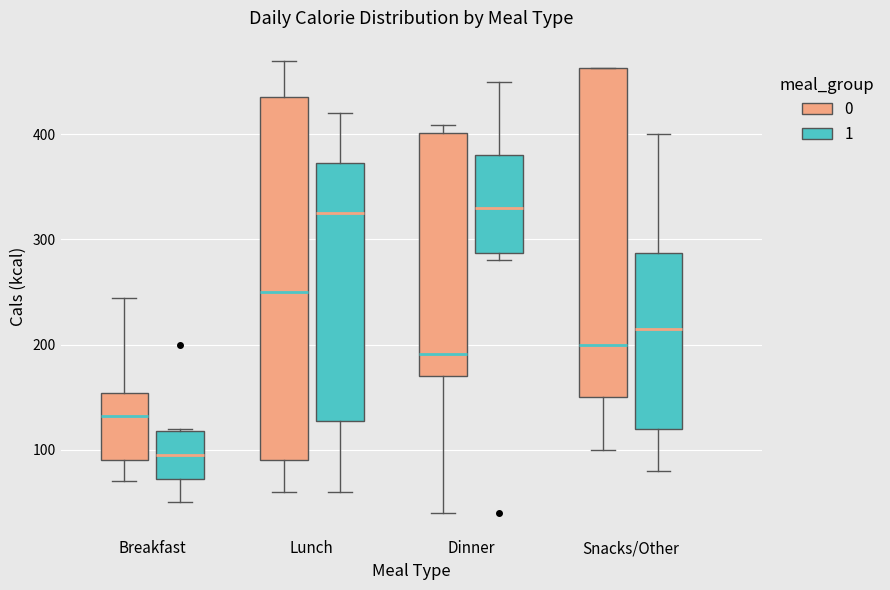

Reading left to right, transcribe this box plot: for each box, give where its median line is, the range the box spans, and where its two whiskers end, as read against the y-axis. The values are not printed on the chart, so give them approximately, as read against the axis.

Breakfast (0): median 130, box 90 to 150, whiskers 70 to 240
Breakfast (1): median 100, box 70 to 120, whiskers 50 to 120
Lunch (0): median 250, box 90 to 440, whiskers 60 to 470
Lunch (1): median 330, box 130 to 370, whiskers 60 to 420
Dinner (0): median 190, box 170 to 400, whiskers 40 to 410
Dinner (1): median 330, box 290 to 380, whiskers 280 to 450
Snacks/Other (0): median 200, box 150 to 460, whiskers 100 to 460
Snacks/Other (1): median 220, box 120 to 290, whiskers 80 to 400